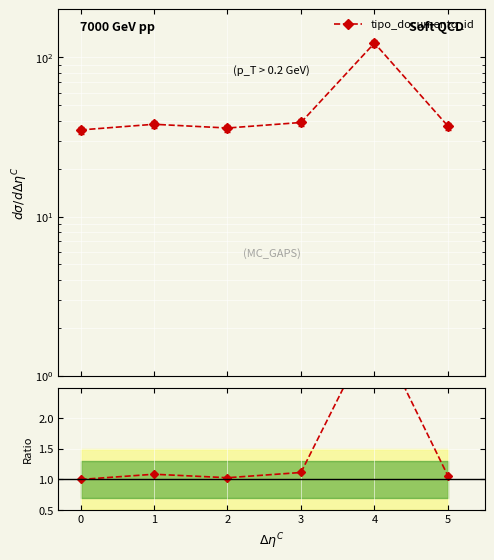

What value does the tipo_documento_id series have at 5?

37.0